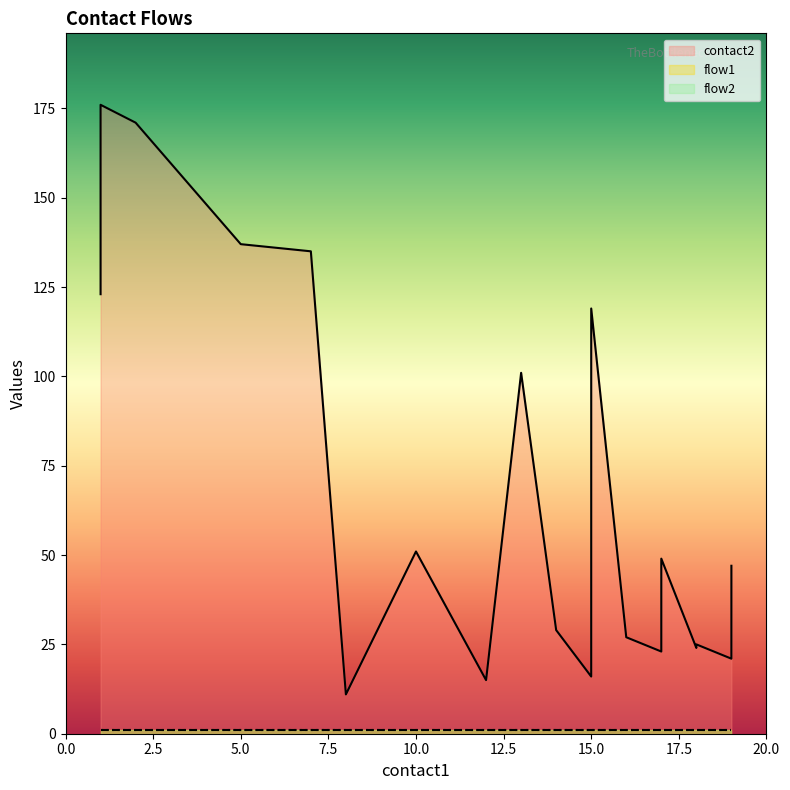

True or false: flow1 and contact2 cross at least once.

False